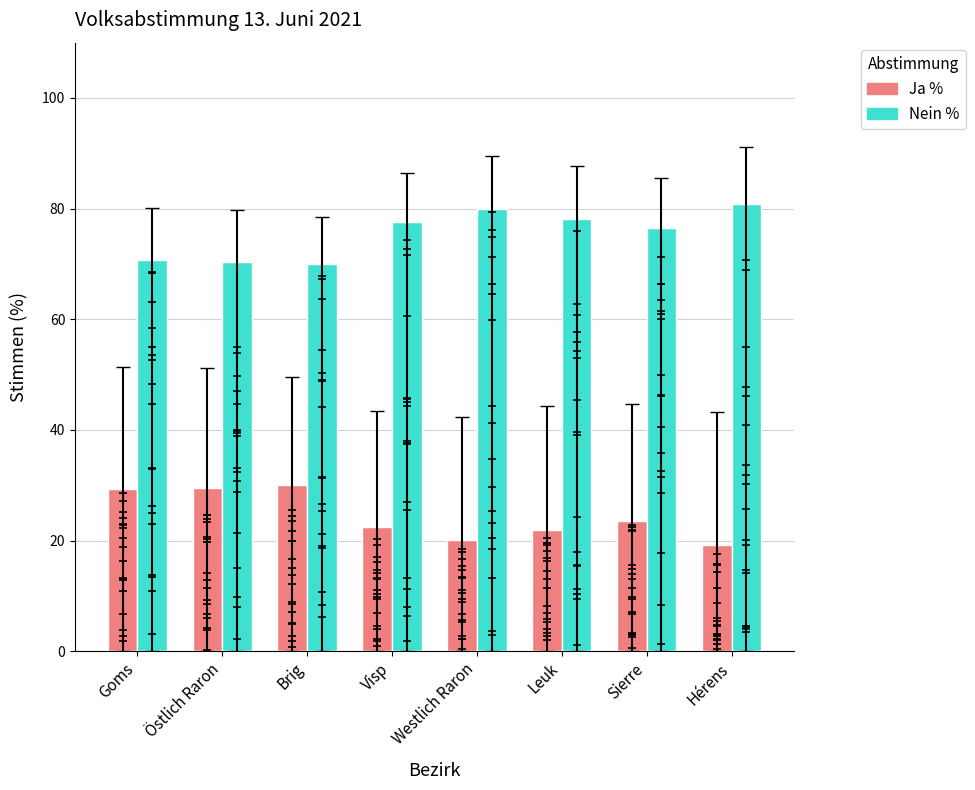

At which label is Ja % closest to 24?

Sierre